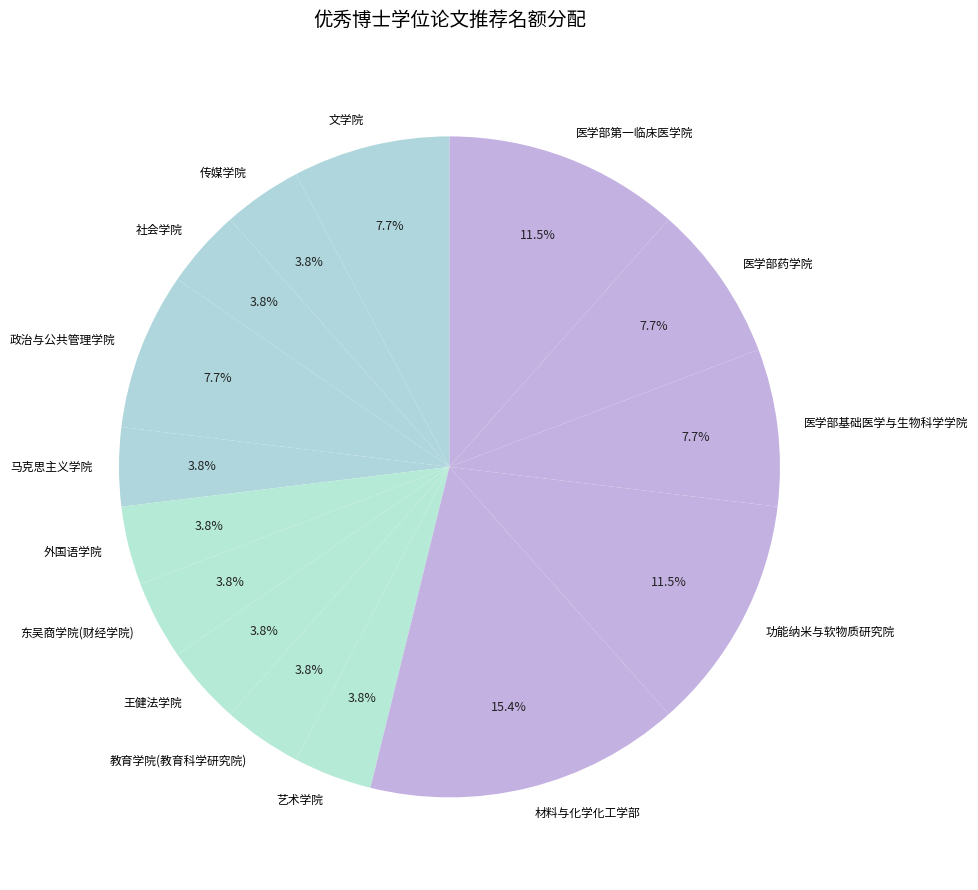

True or false: 功能纳米与软物质研究院 accounts for 3% of the total.

False